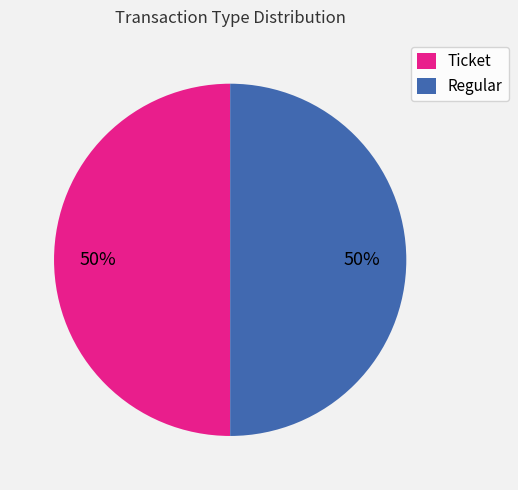

Combined, do Regular and Ticket account for over 50%?

Yes